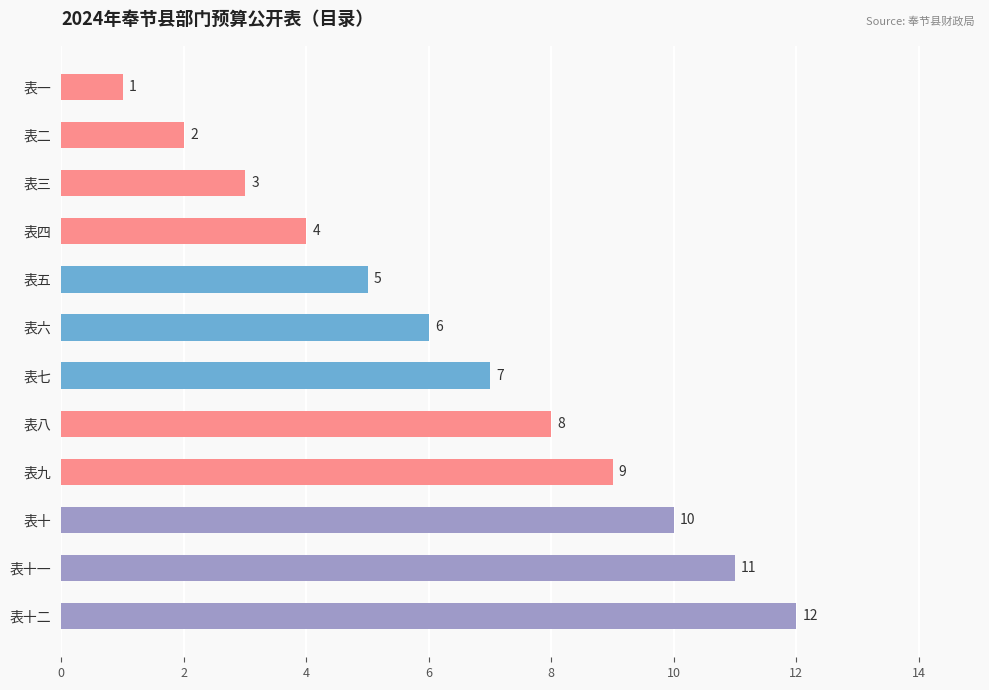

How many bars are there in total?

12